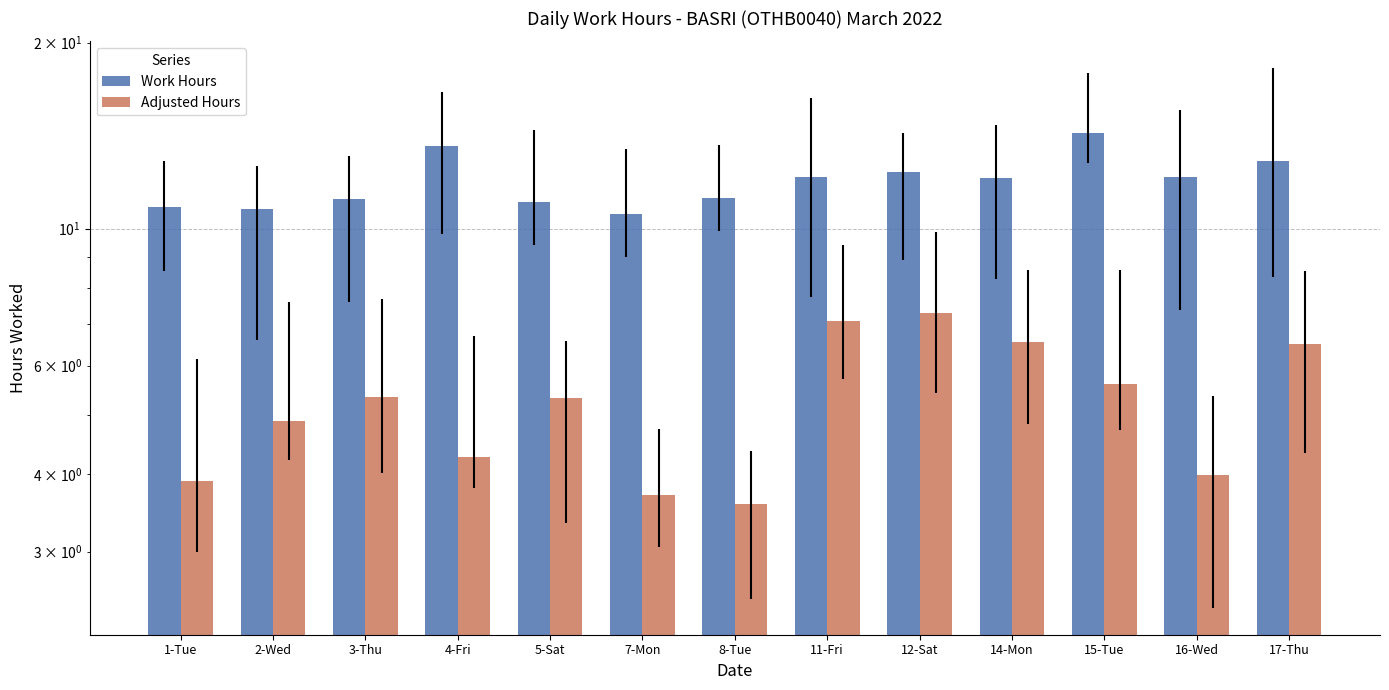

What position from the left is 16-Wed?

12